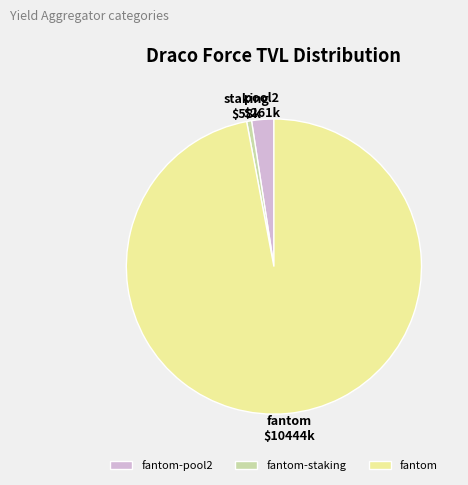

Count the number of slices in the pie.

3